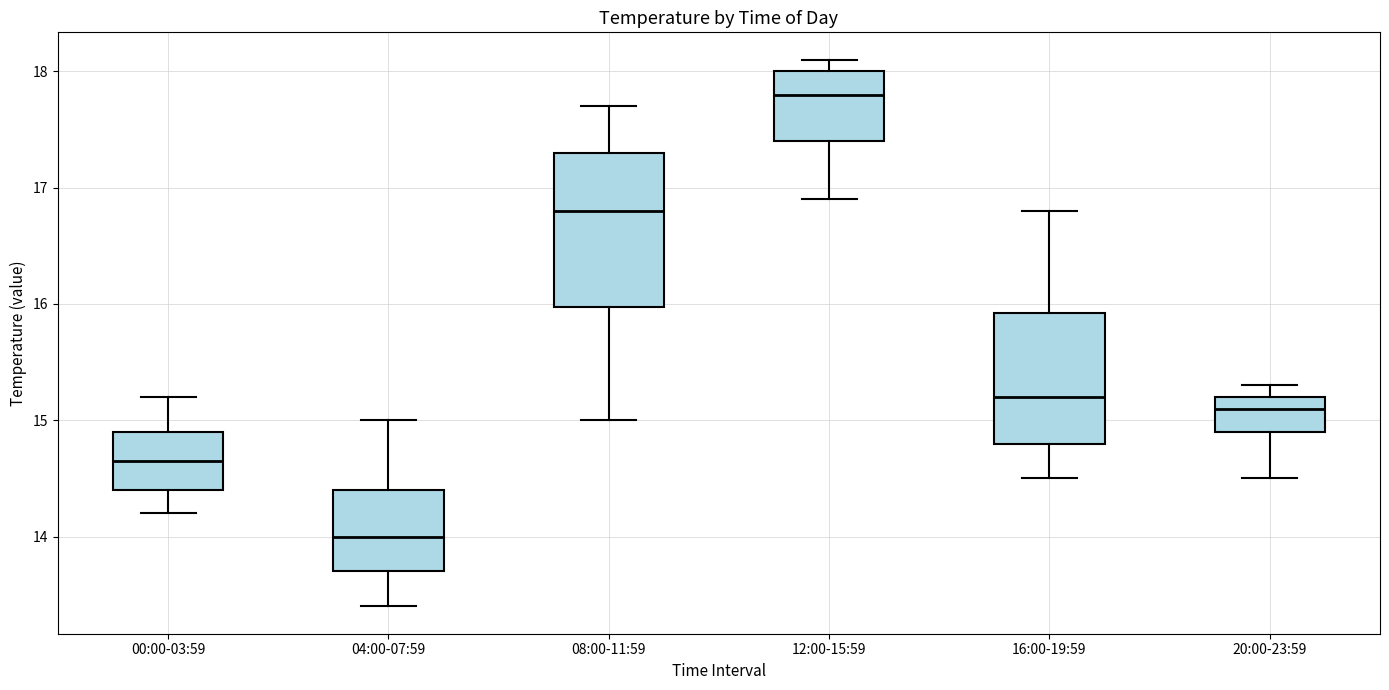

Where does the upper whisker of the box for 16:00-19:59 end on the y-axis? The values are not printed on the chart, so give them approximately, as read against the axis.

16.8